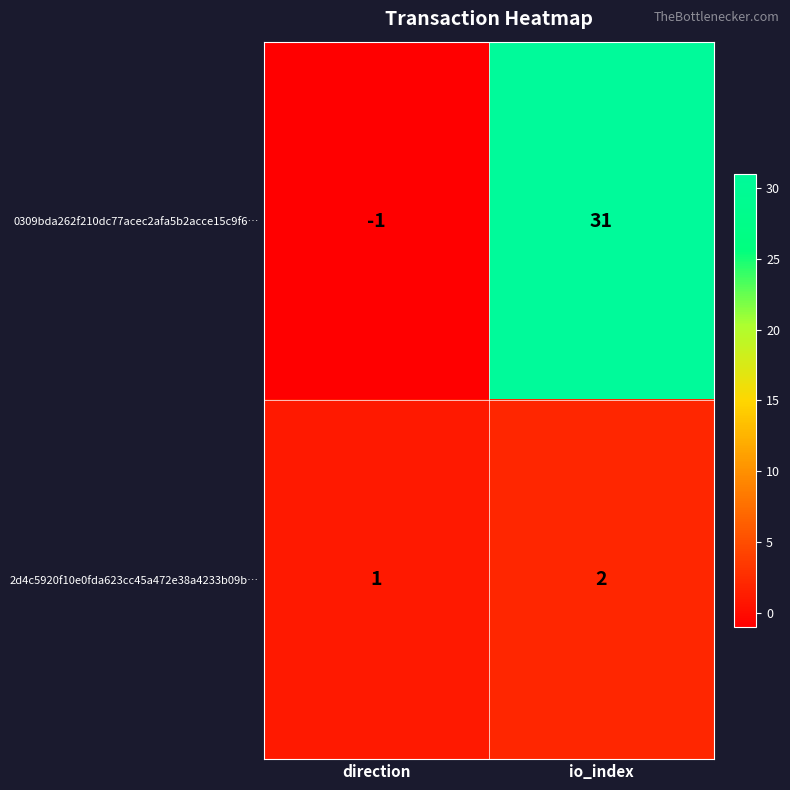

List the series in order of their overall mean, lowest first.

2d4c5920f10e0fda623cc45a472e38a4233b09b…, 0309bda262f210dc77acec2afa5b2acce15c9f6…